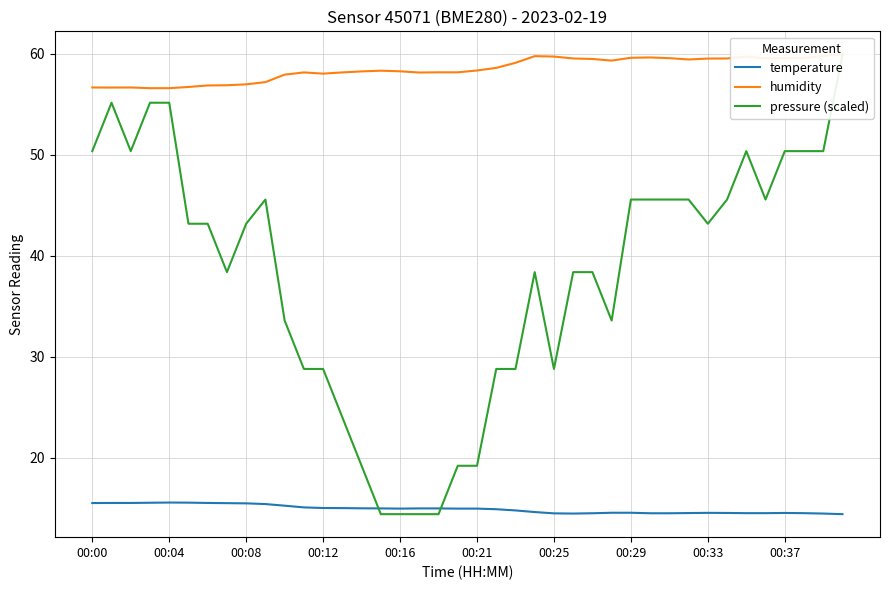

Which series has the largest range (max minus min)?

pressure (scaled)